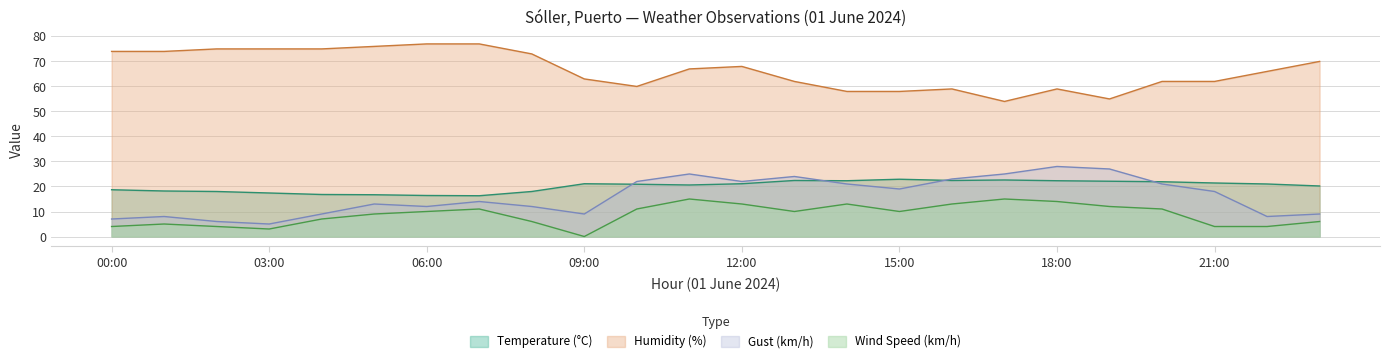

What is the difference between the second highest and second lowest values in the Gust (km/h) series?

21.0